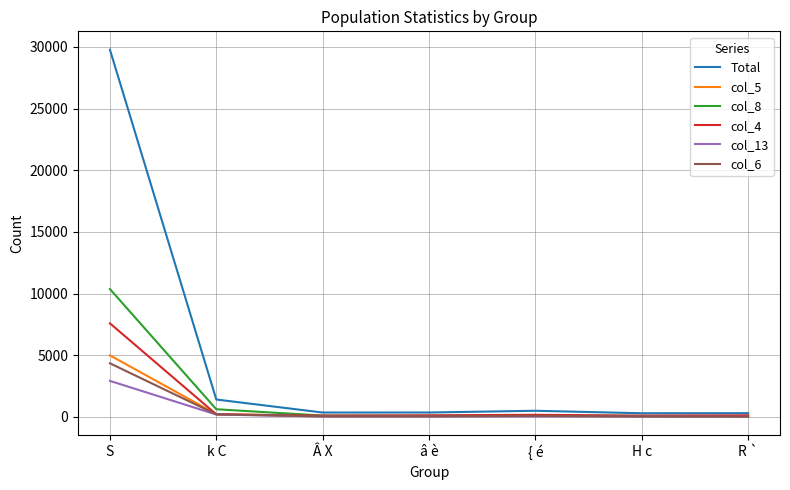

Between k C and H c, which series saw the biggest shift?

Total